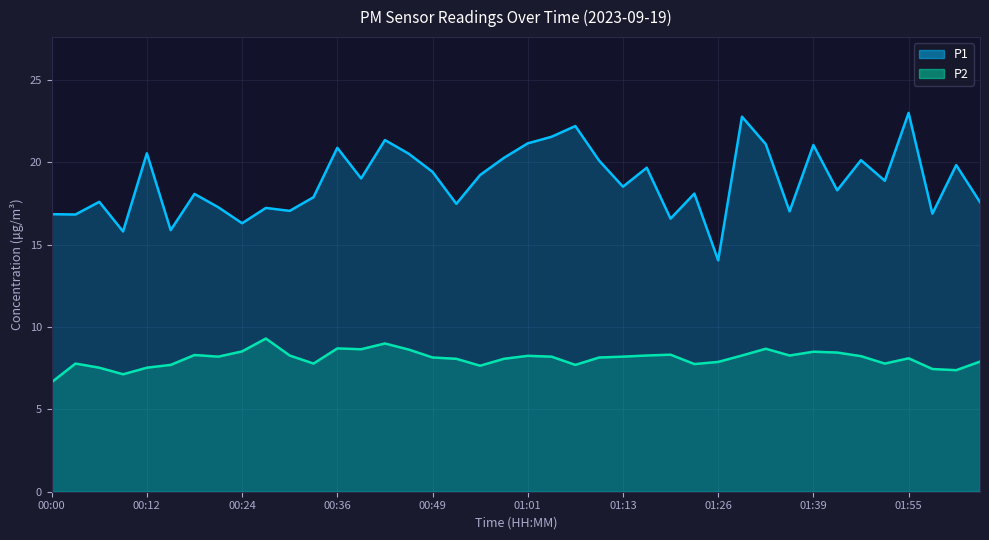

What is the sum of all P1 values?

754.0